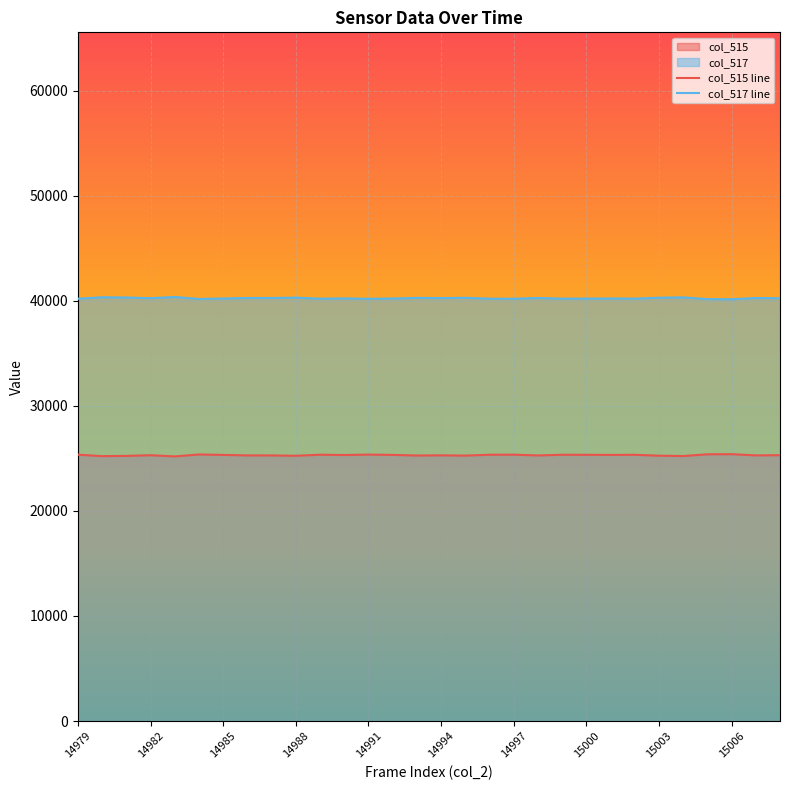

Which series changed the most between 14992 and 15000?

col_515